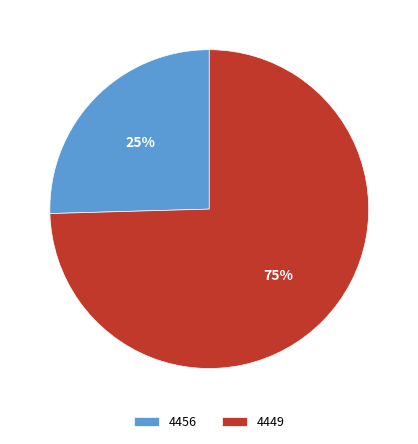

To the nearest percent, what is the average slice percentage?

50%